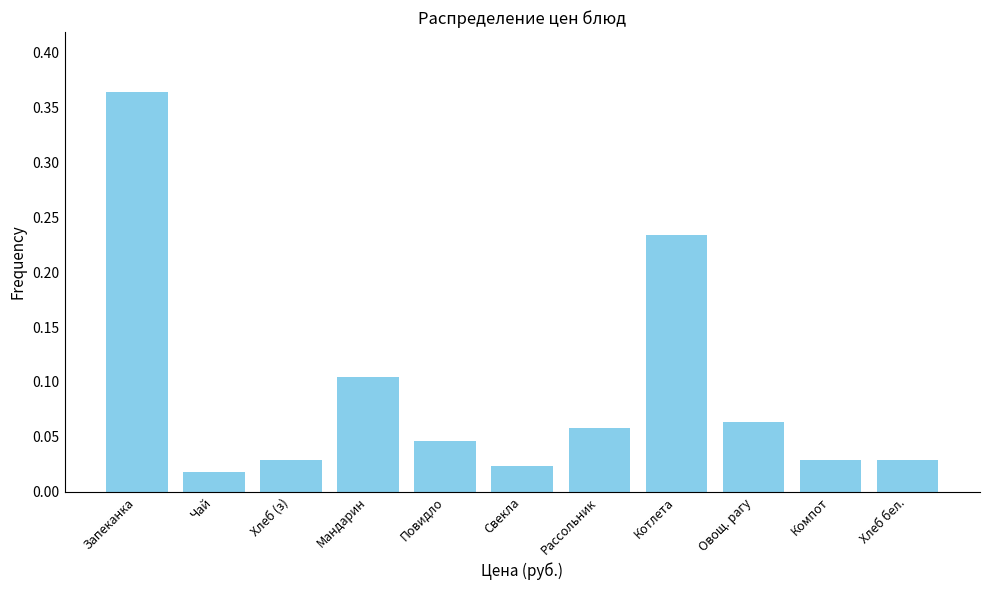

Which category has the highest value across all series?

Запеканка